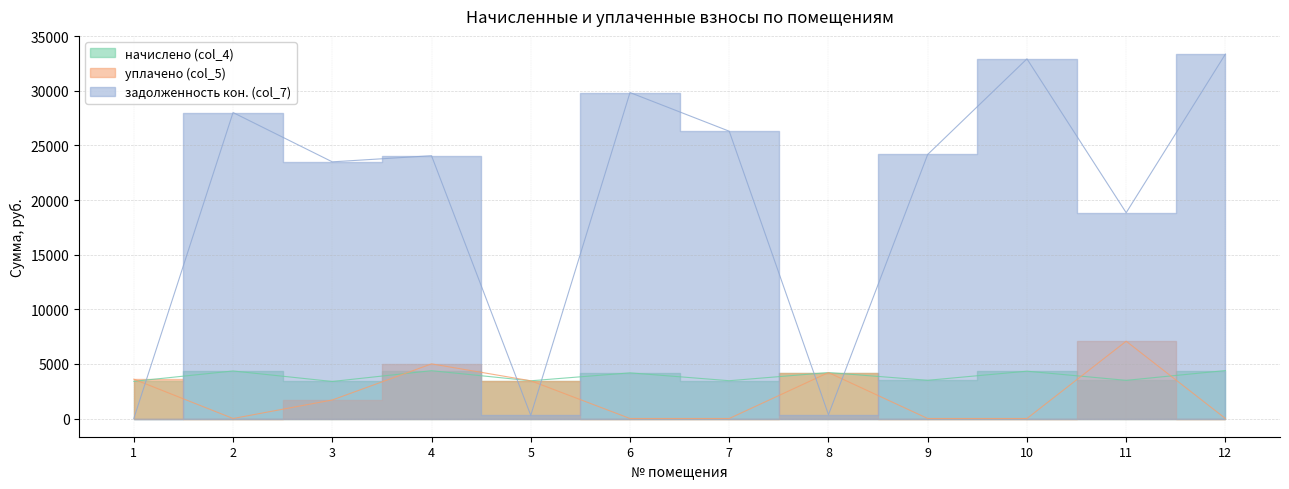

Read the задолженность кон. (col_7) value at 9.

24170.9